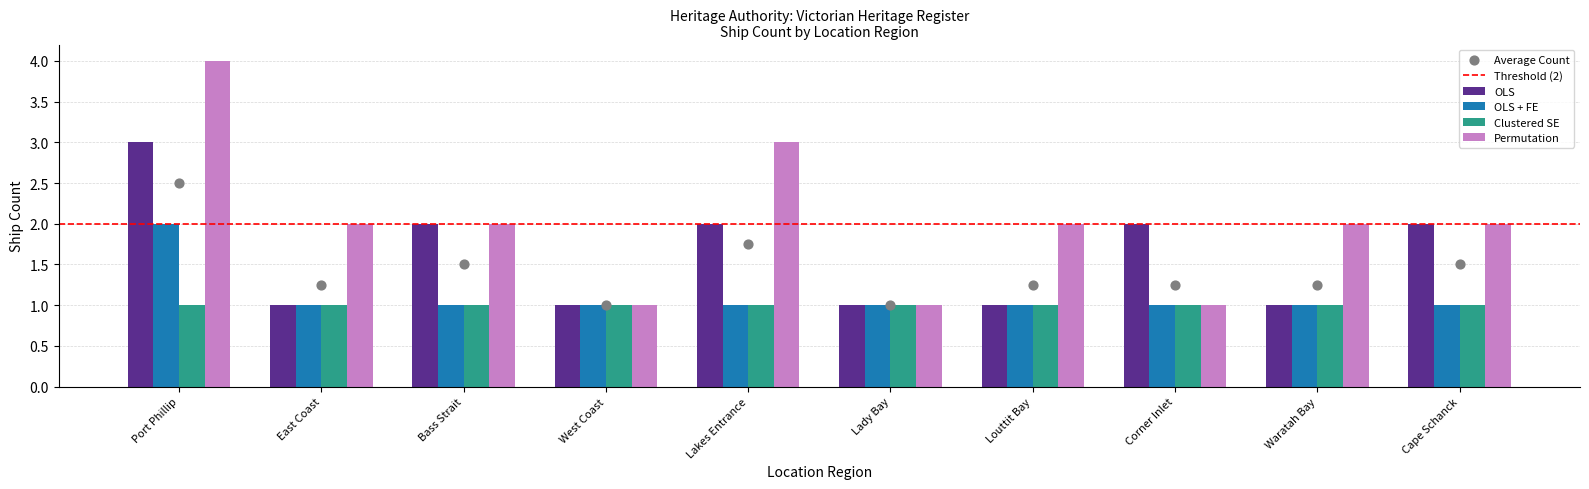

True or false: OLS has a value of 2 at Corner Inlet.

True